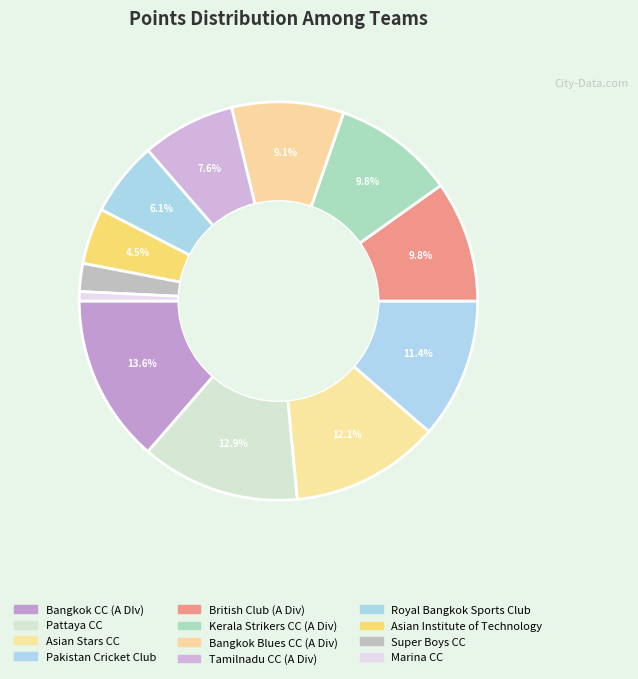

How many slices are in this pie chart?

12